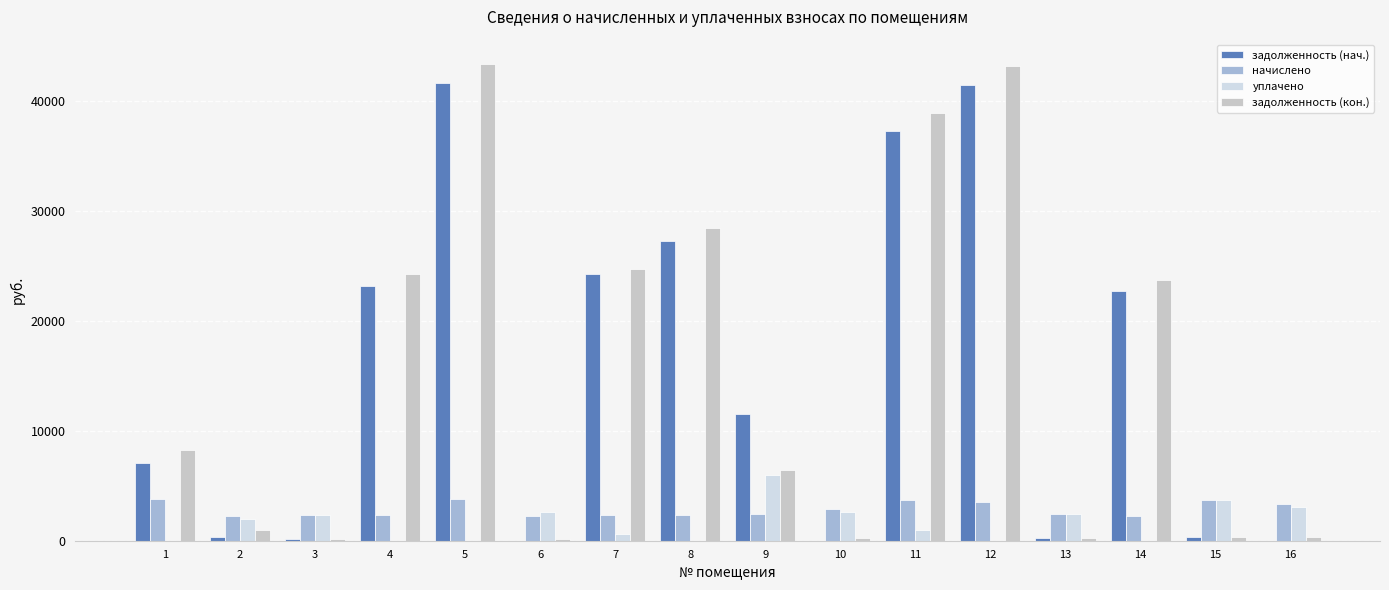

What is the total value across all series at 4?

49726.5